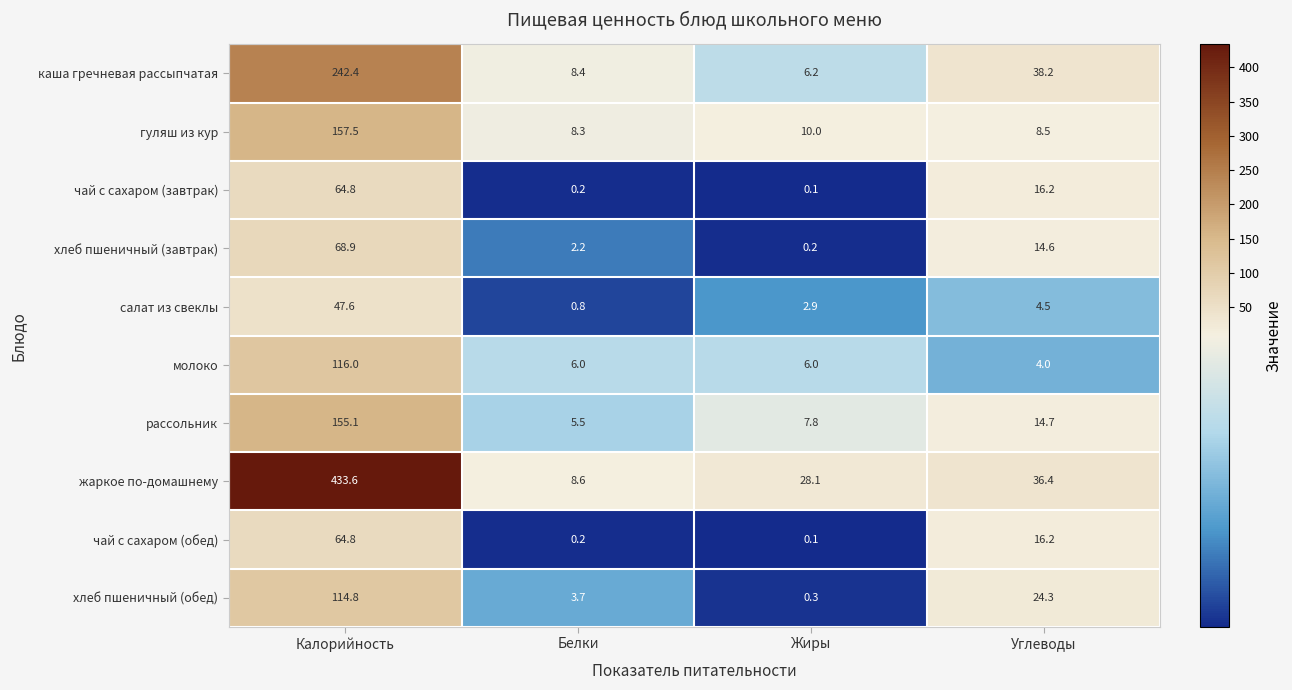

What is the average value of the гуляш из кур series?

46.1